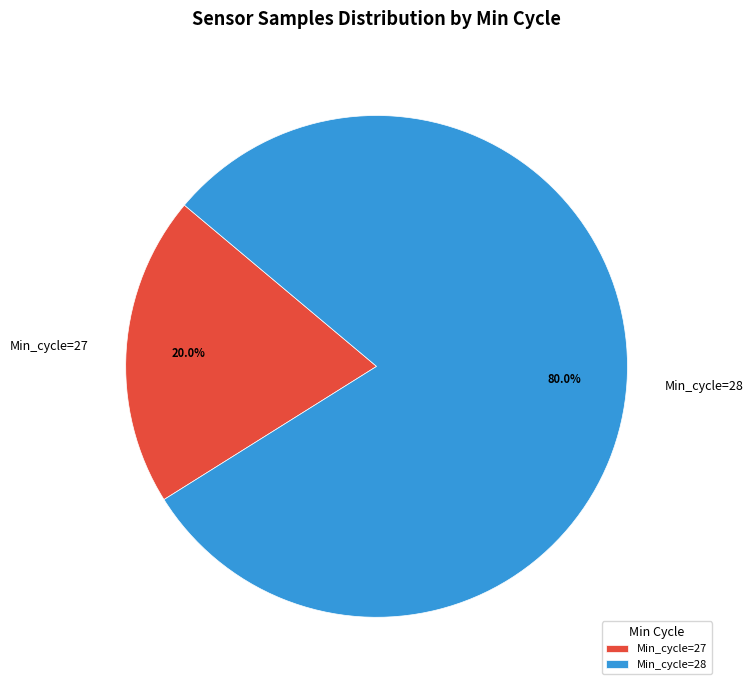

How many segments does this pie chart have?

2